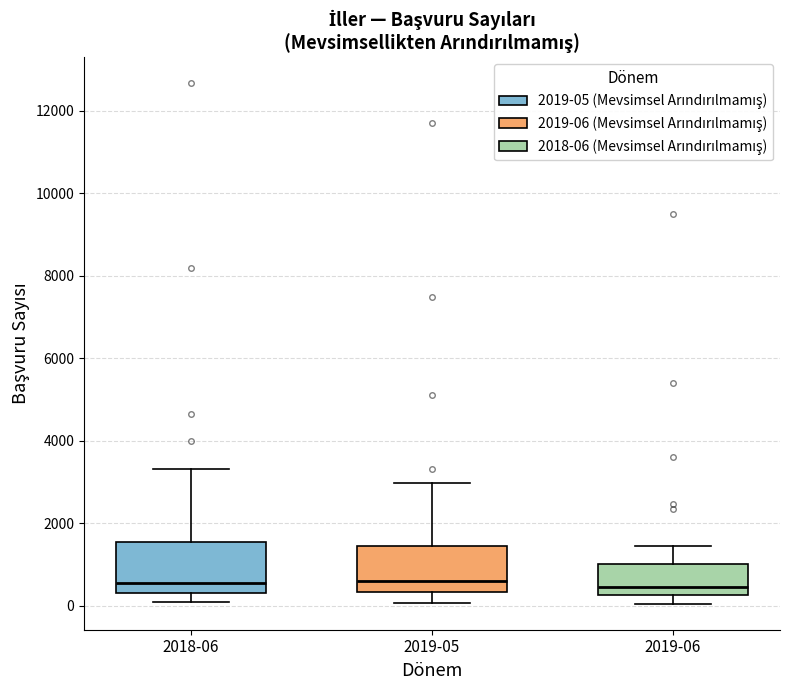

Reading left to right, transcribe this box plot: for each box, give where its median line is, the range the box spans, and where its two whiskers end, as read against the y-axis. The values are not printed on the chart, so give them approximately, as read against the axis.

2018-06: median 600, box 400 to 1600, whiskers 0 to 3400
2019-05: median 600, box 400 to 1400, whiskers 0 to 3000
2019-06: median 400, box 200 to 1000, whiskers 0 to 1400